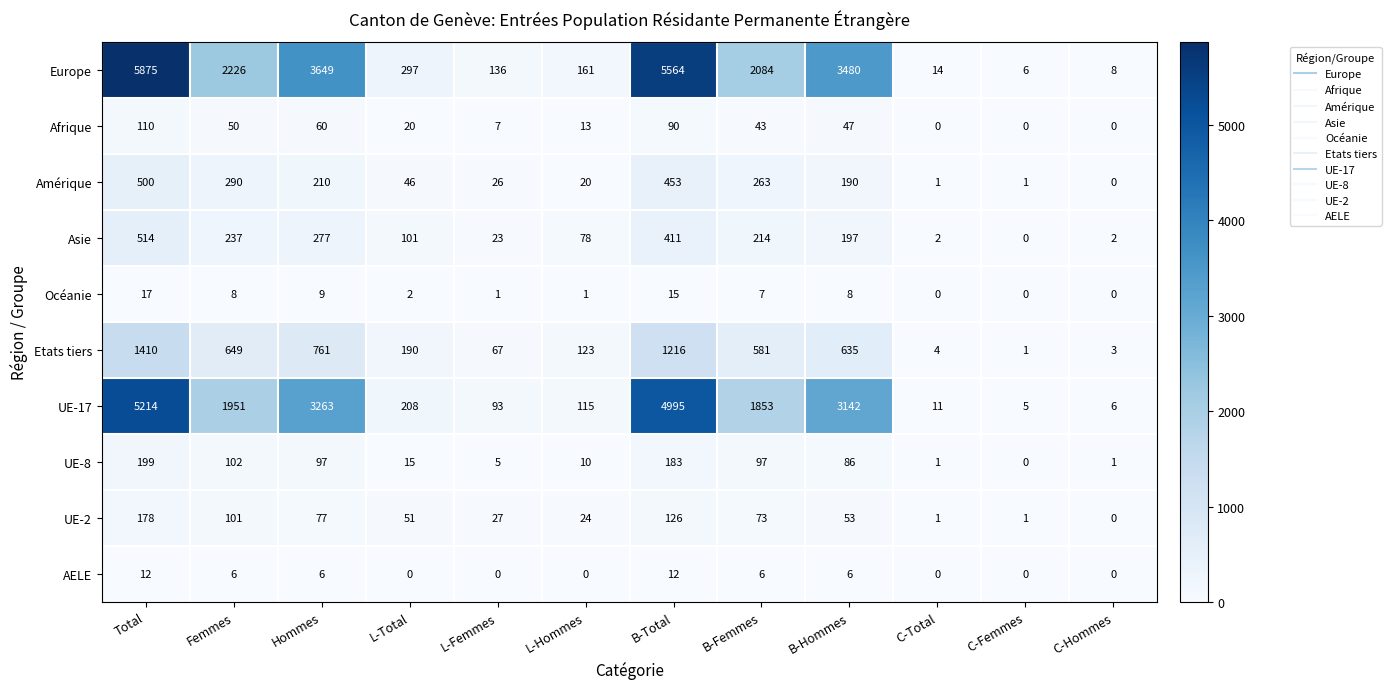

How many categories are shown in the chart?

12